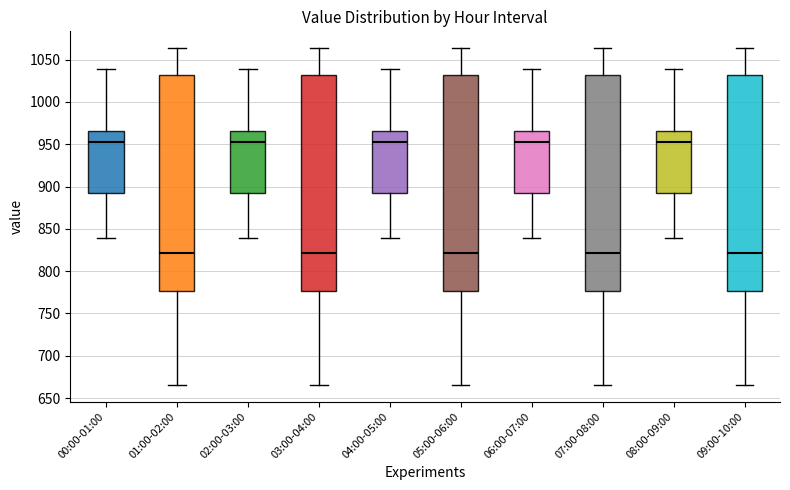

Reading left to right, transcribe this box plot: for each box, give where its median line is, the range the box spans, and where its two whiskers end, as read against the y-axis. The values are not printed on the chart, so give them approximately, as read against the axis.

00:00-01:00: median 950, box 890 to 965, whiskers 840 to 1040
01:00-02:00: median 820, box 775 to 1030, whiskers 665 to 1065
02:00-03:00: median 950, box 890 to 965, whiskers 840 to 1040
03:00-04:00: median 820, box 775 to 1030, whiskers 665 to 1065
04:00-05:00: median 950, box 890 to 965, whiskers 840 to 1040
05:00-06:00: median 820, box 775 to 1030, whiskers 665 to 1065
06:00-07:00: median 950, box 890 to 965, whiskers 840 to 1040
07:00-08:00: median 820, box 775 to 1030, whiskers 665 to 1065
08:00-09:00: median 950, box 890 to 965, whiskers 840 to 1040
09:00-10:00: median 820, box 775 to 1030, whiskers 665 to 1065